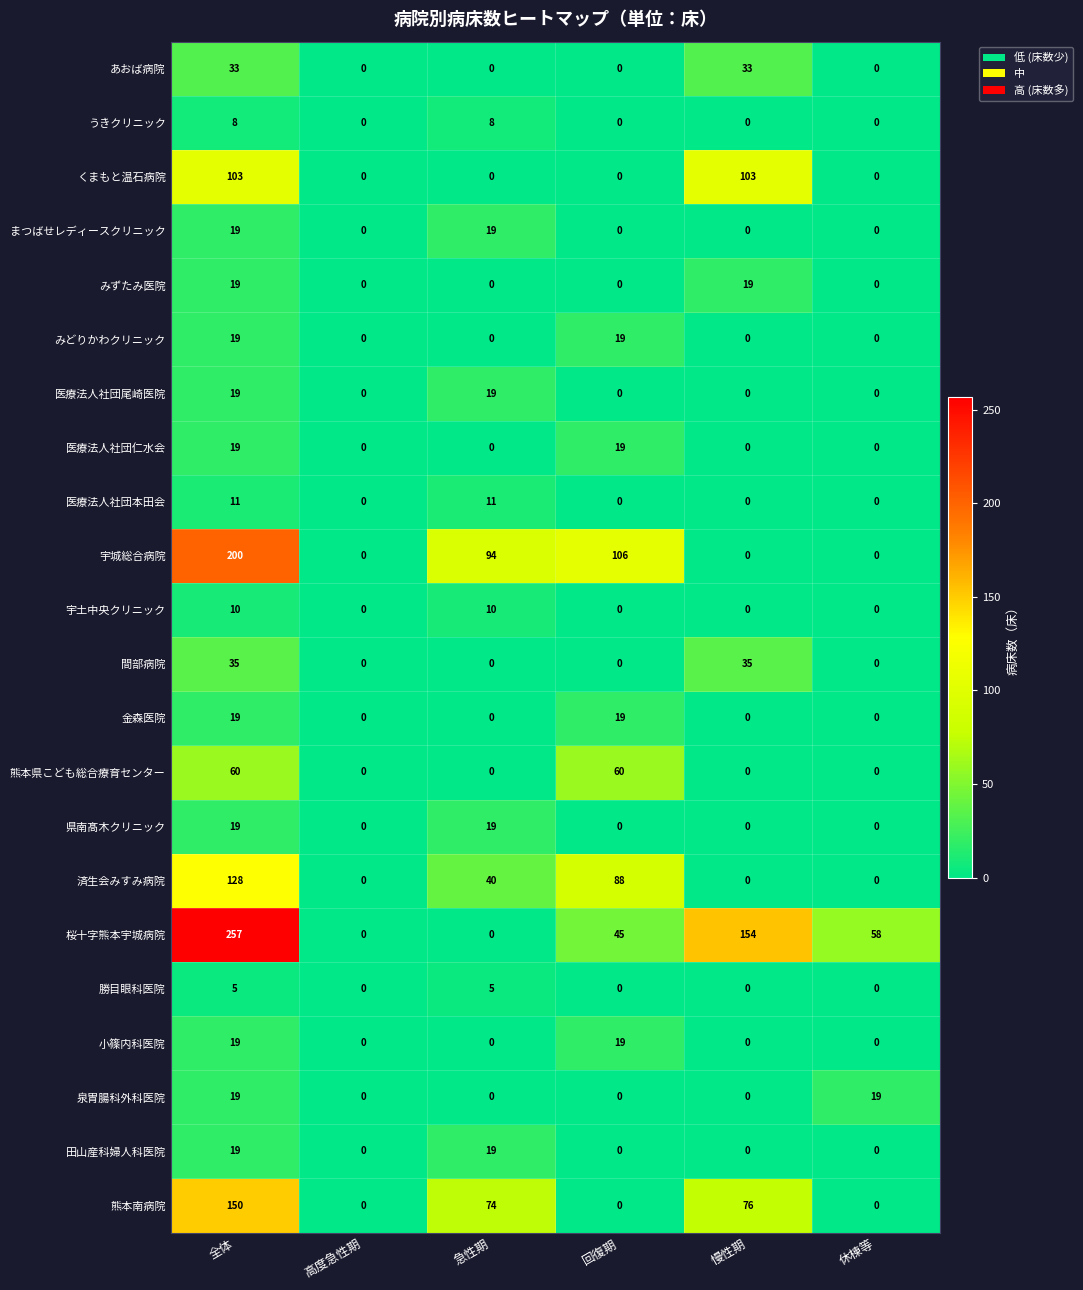

Count the number of categories in the chart.

6